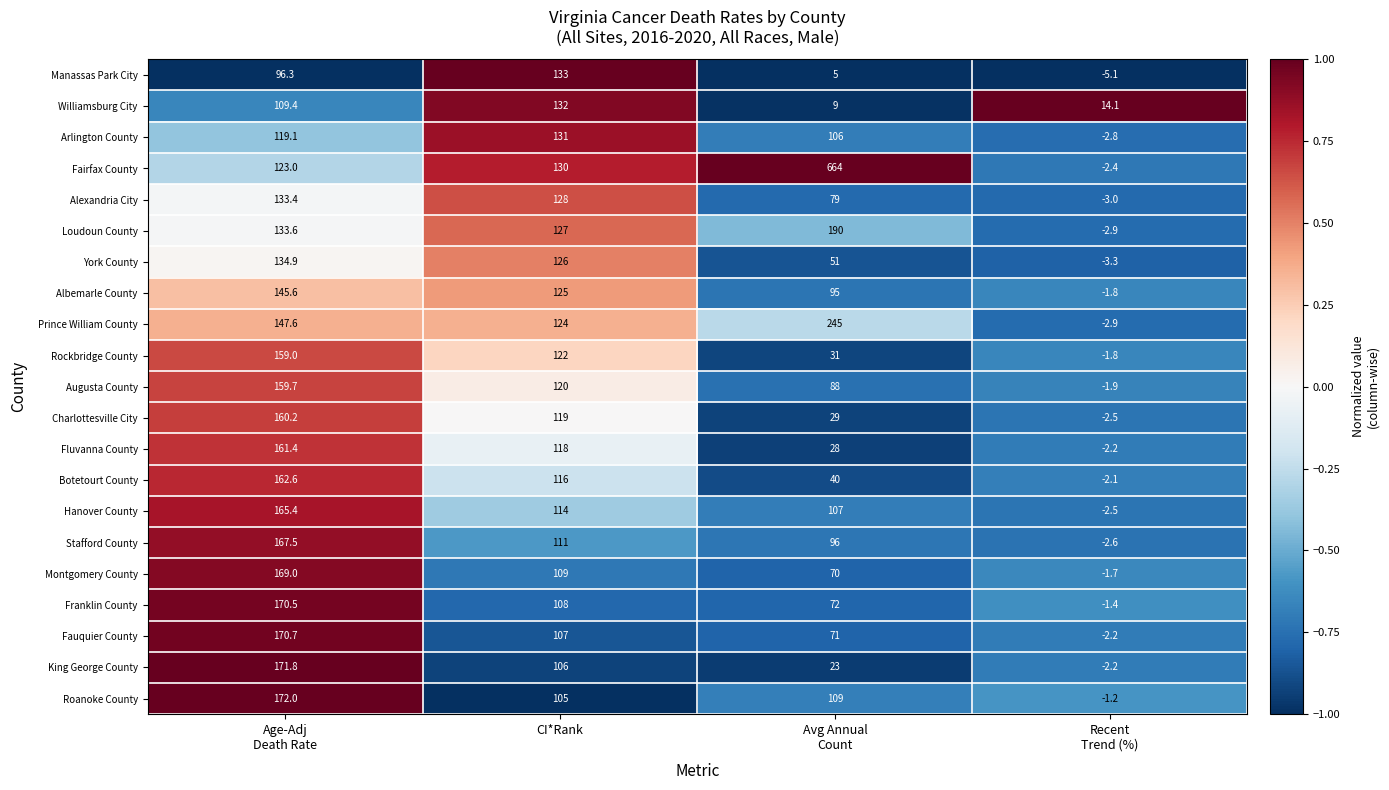

Where is Loudoun County nearest to the value 93?

CI*Rank